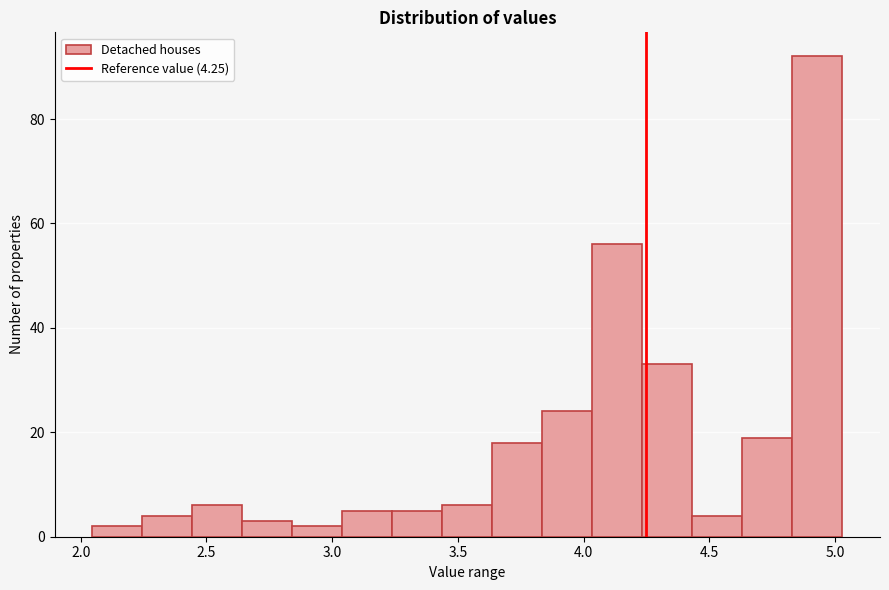

Read against the x-axis, roughly where is the centre of the tallest bar?

4.95